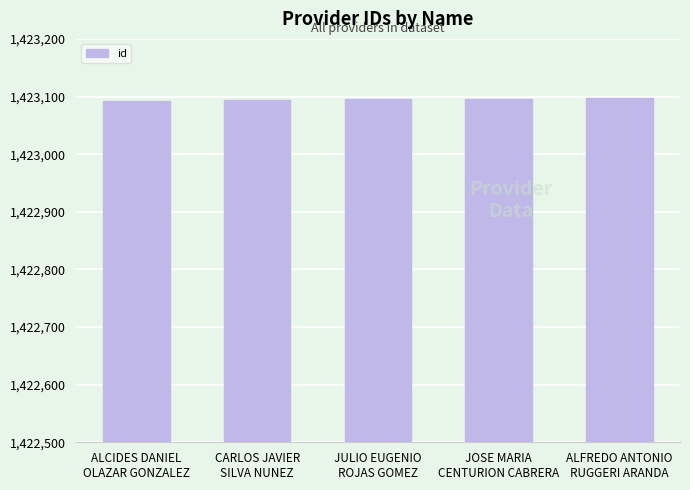

True or false: the data shows 1423096 at JOSE MARIA
CENTURION CABRERA.

True